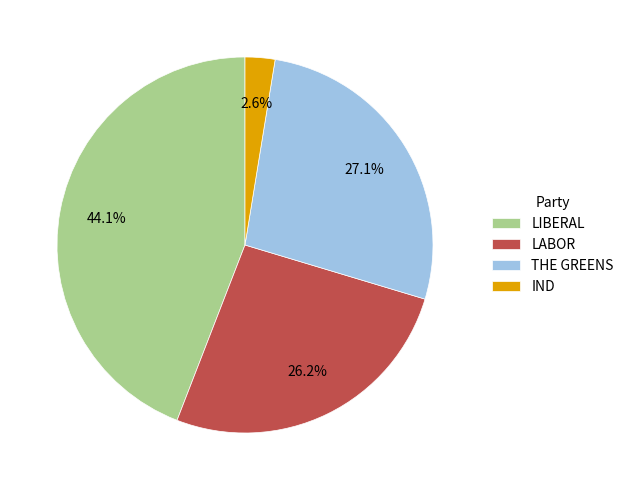

To the nearest percent, what percentage of the pie is IND?

3%